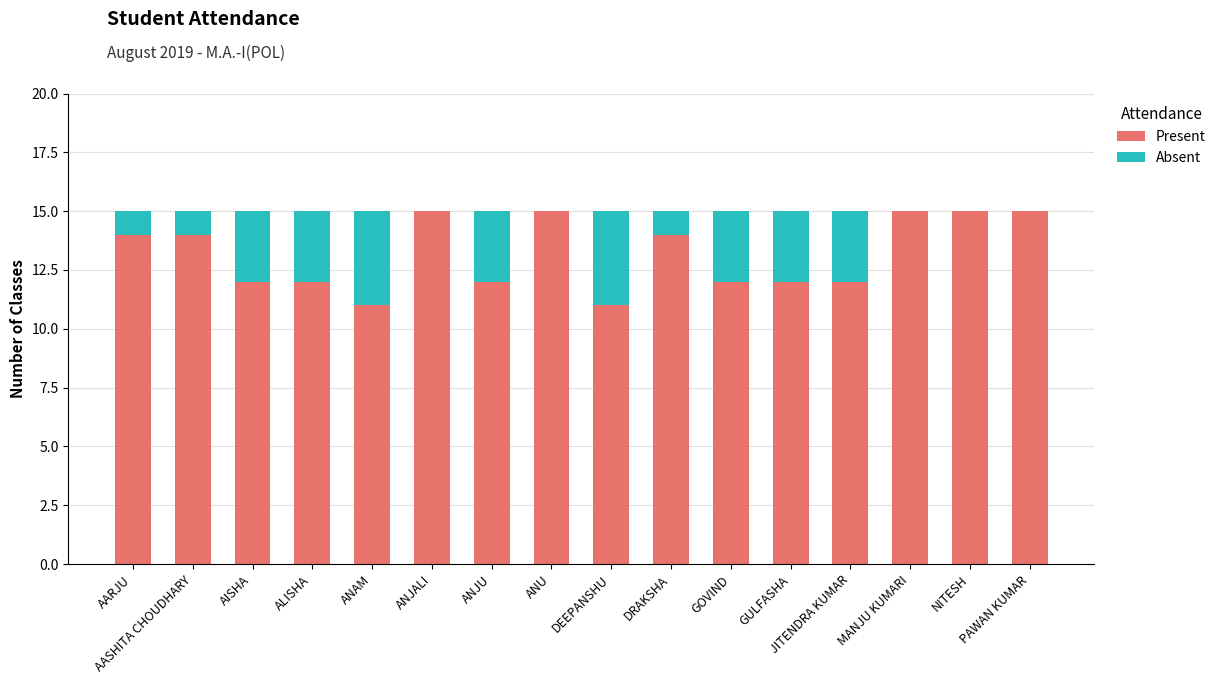

The Present series shows 3 at ALISHA. True or false?

False